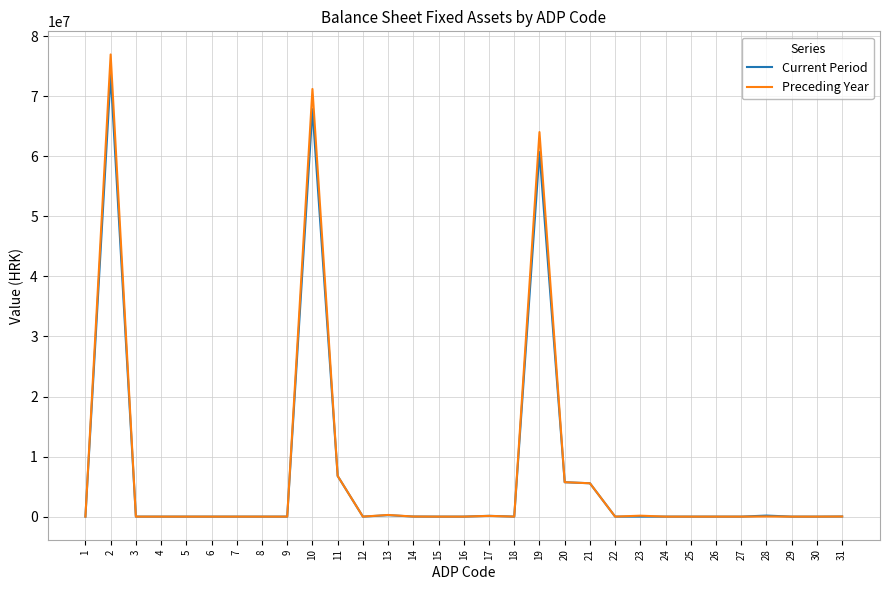

Is this an area chart (filled region under the line)?

No